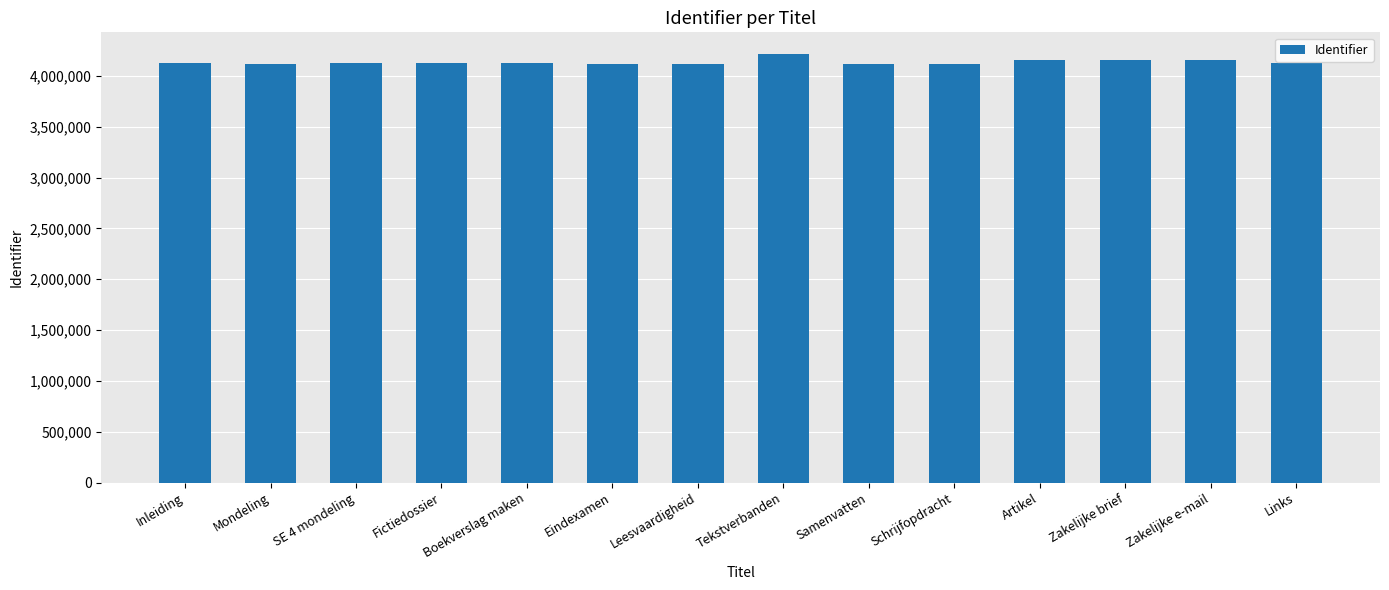

What is the average value?

4139258